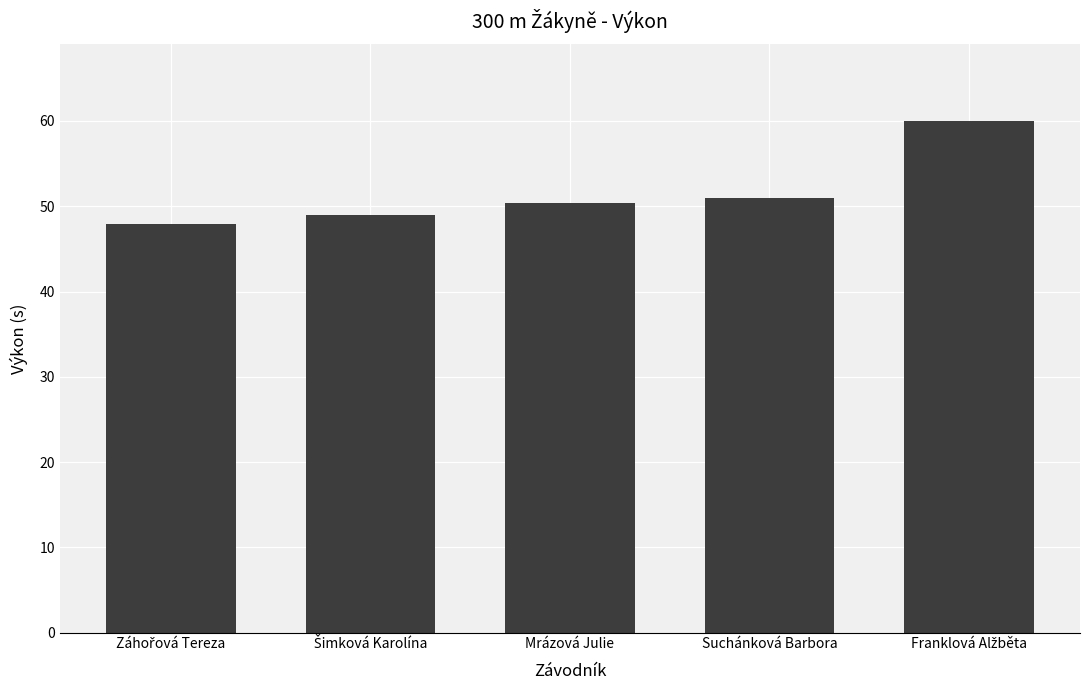

What is the minimum value shown in the chart?

48.0